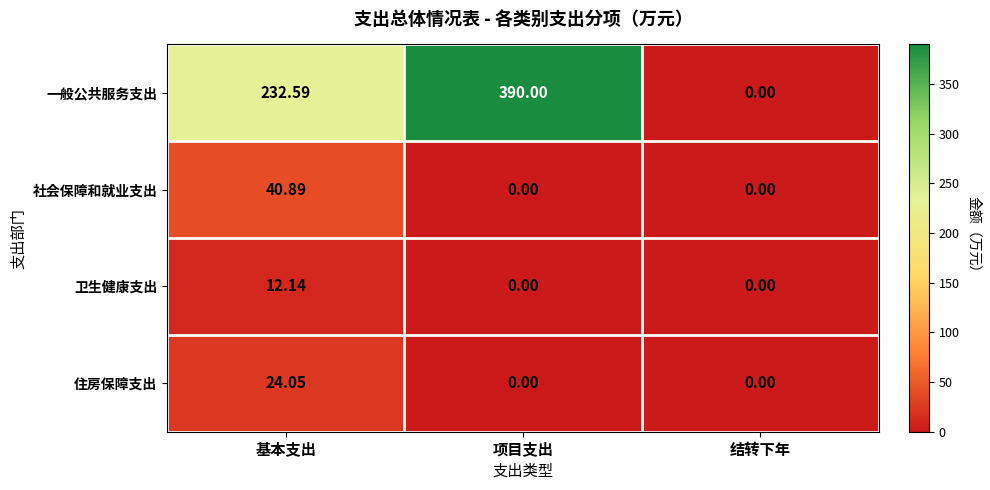

How many categories are shown in the chart?

3